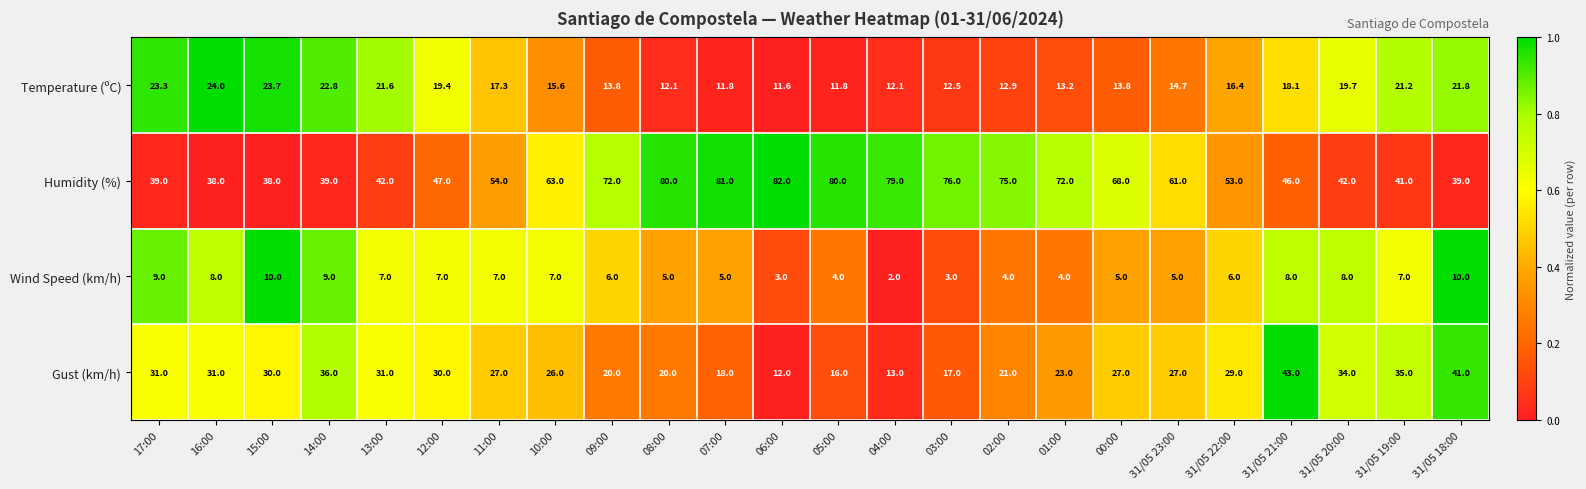

Which category has the lowest value across all series?

04:00